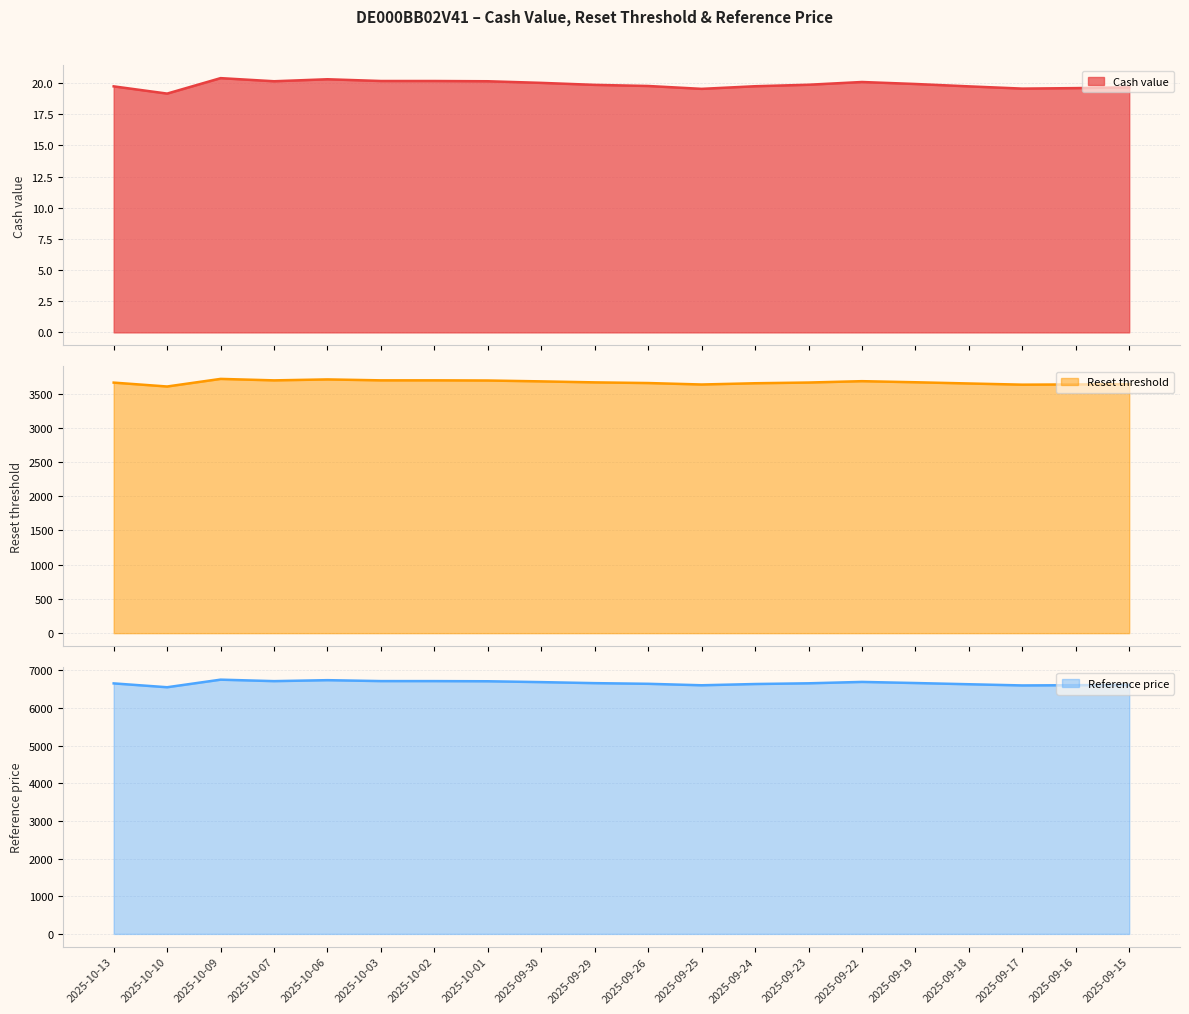

What is the value of the Reference price point at the 15th from the left?

6693.8